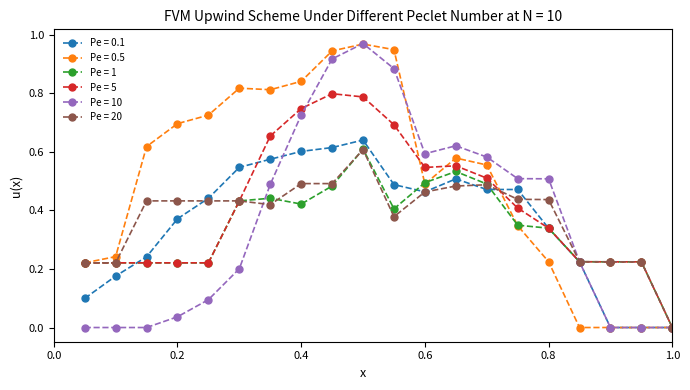

What are all the series names shown in the legend?

Pe = 0.1, Pe = 0.5, Pe = 1, Pe = 5, Pe = 10, Pe = 20